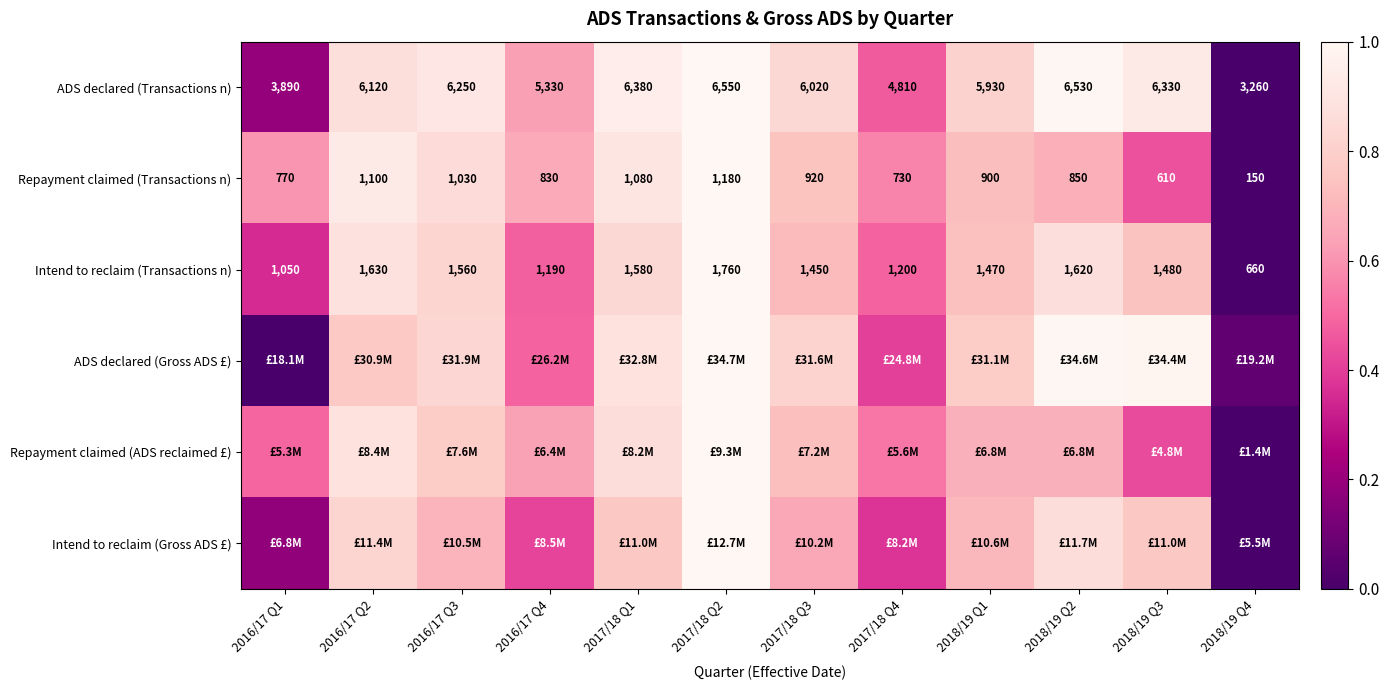

Is the value of ADS declared (Transactions n) at 2018/19 Q3 greater than the value of Intend to reclaim (Transactions n) at 2018/19 Q3?

Yes